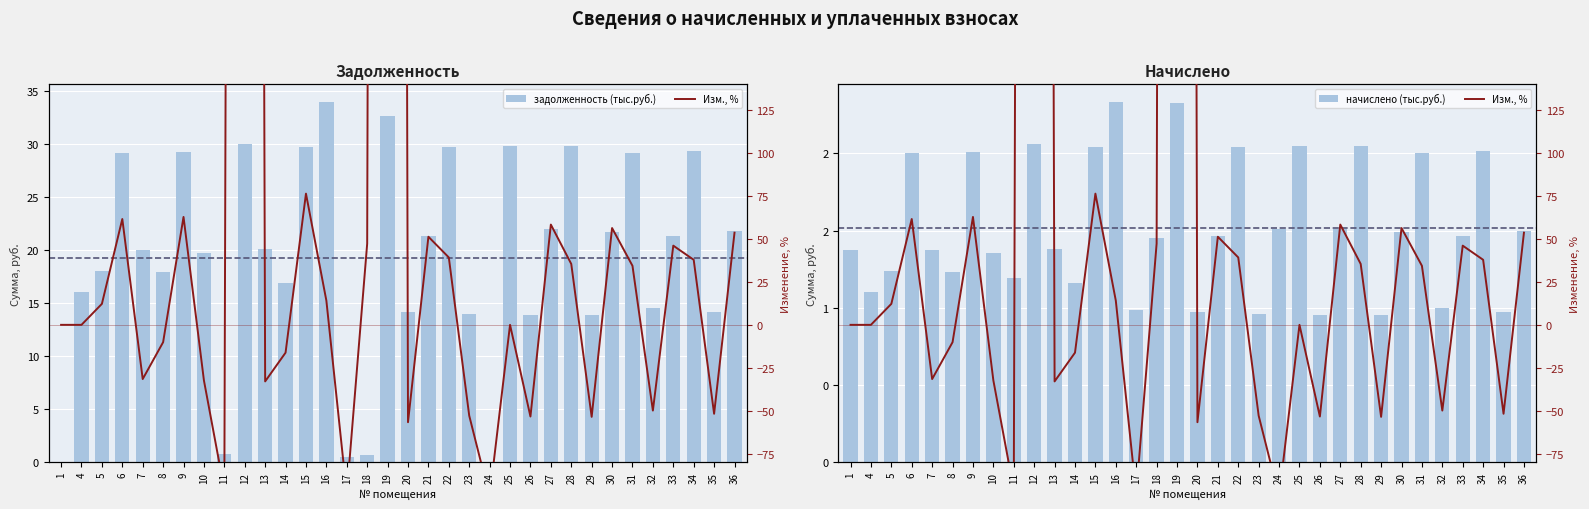

Is the value of Изм., % at 9 greater than the value of задолженность (тыс.руб.) at 16?

Yes